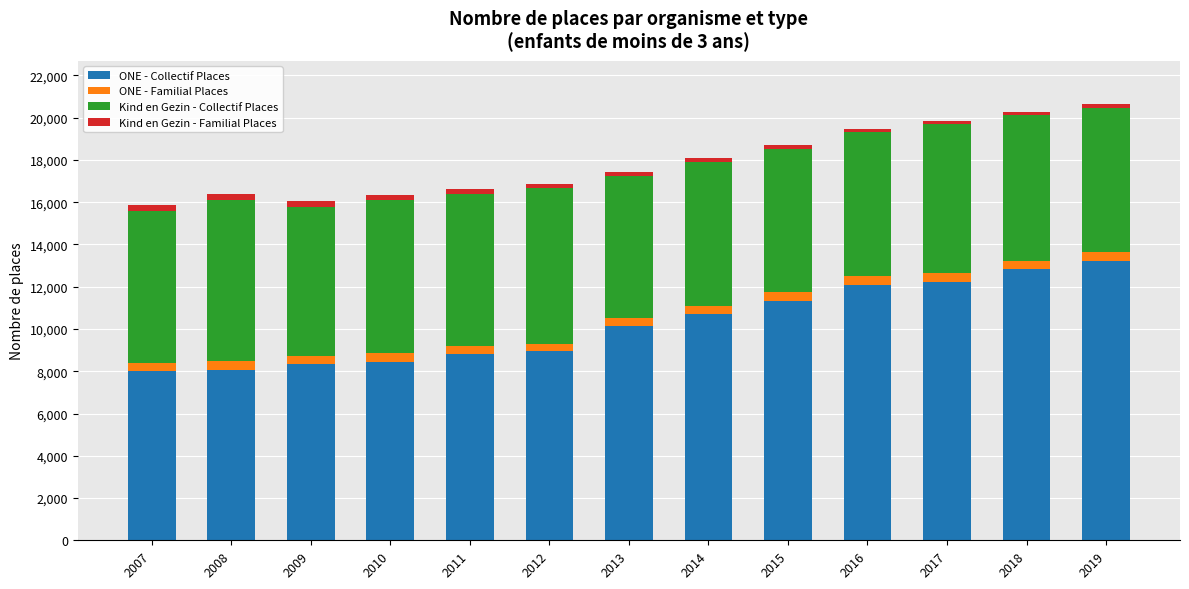

Is it true that ONE - Collectif Places equals 12230 at 2017?

True